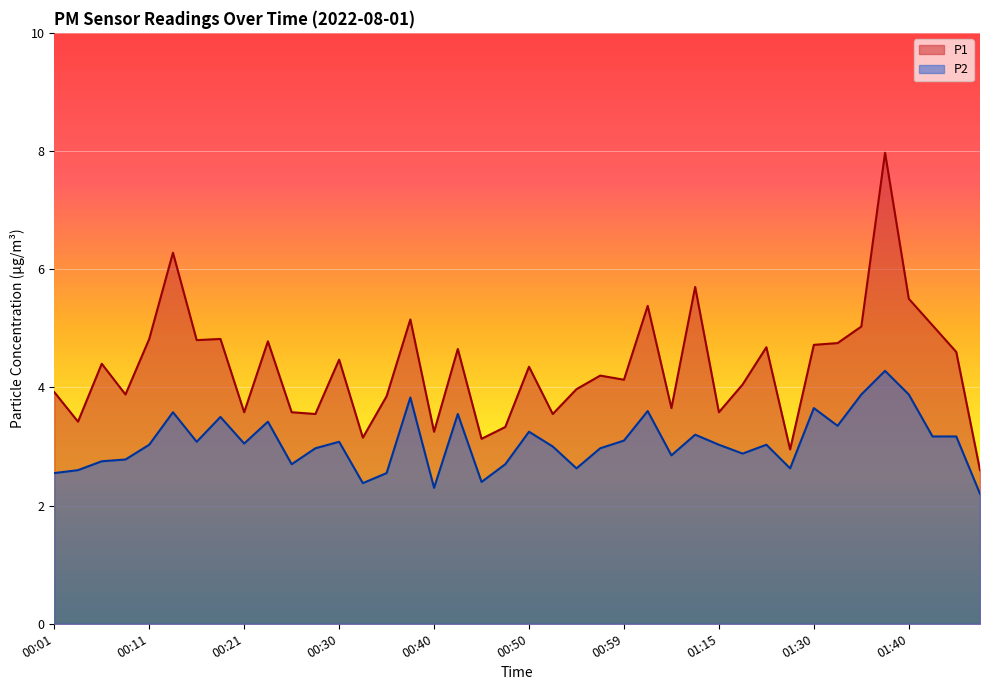

Is it true that P1 equals 3.2 at 00:40?

True